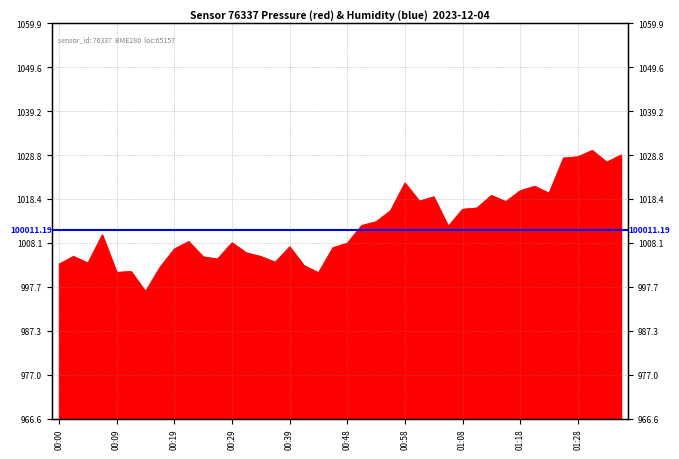

What is the label of the 35th point from the right?

00:12